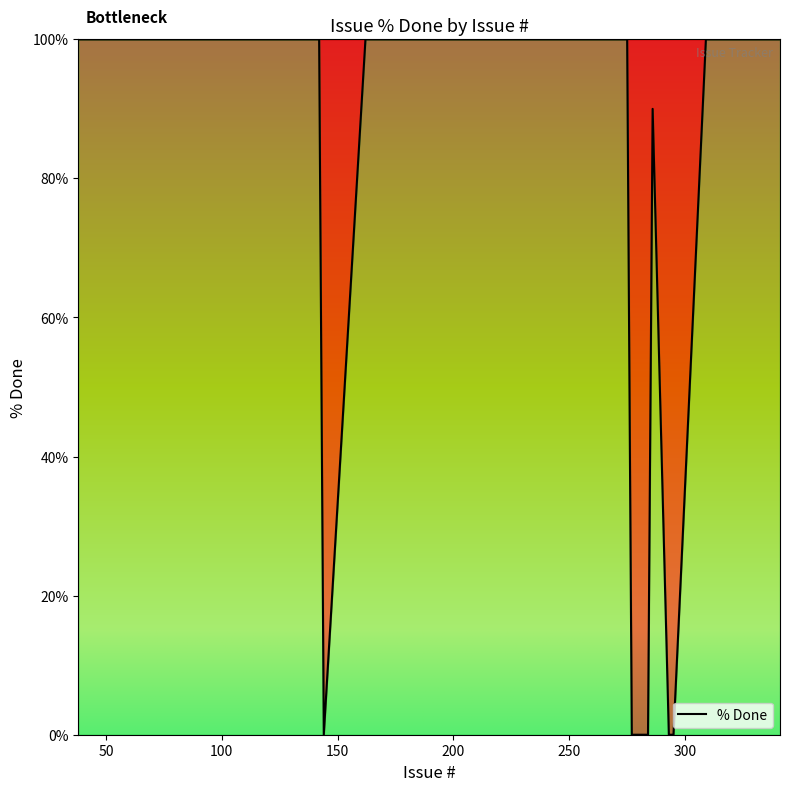

What is the difference between the maximum and minimum values?

100